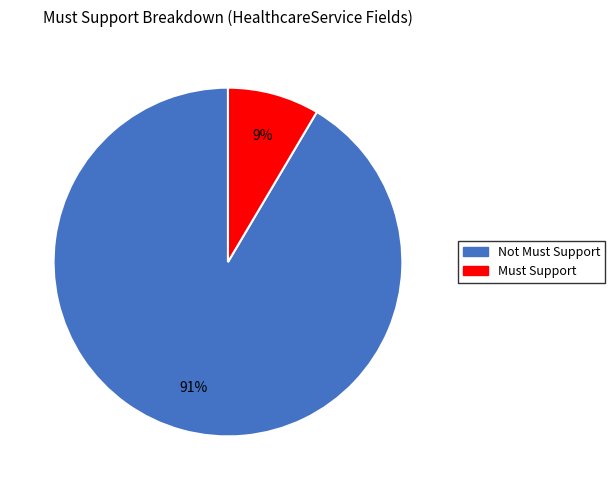

Is there any slice that represents more than half of the pie?

Yes